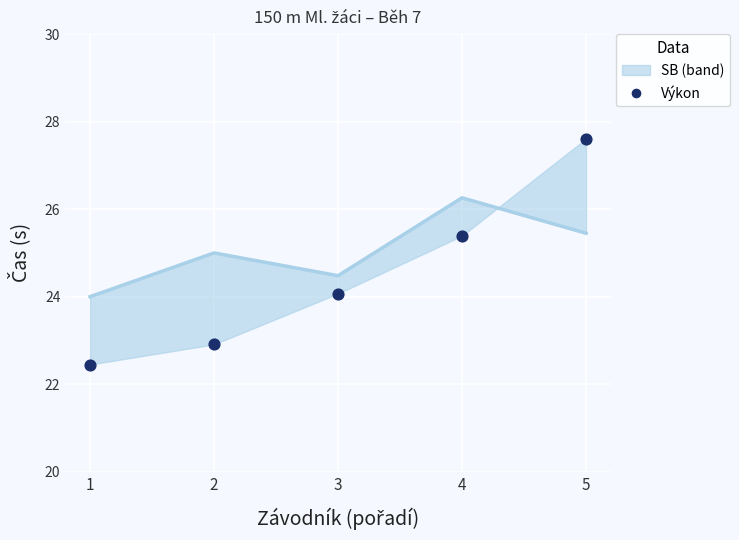

Which series contains the lowest Y value?

Výkon